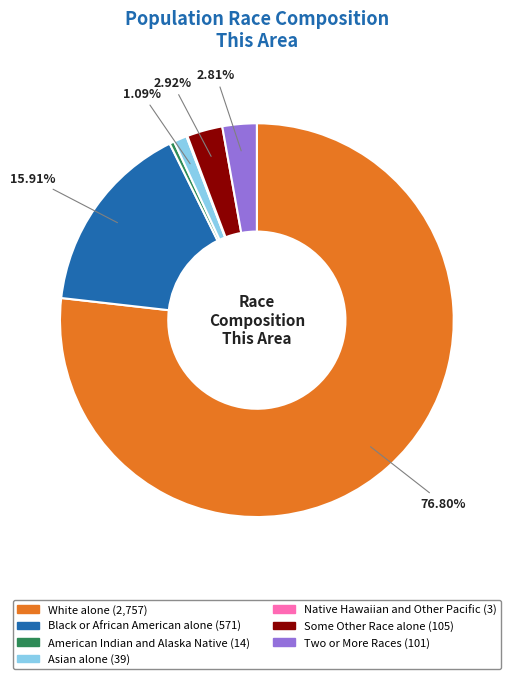

Approximately how many times larger is the value at Black or African American alone compared to Some Other Race alone?

5.4